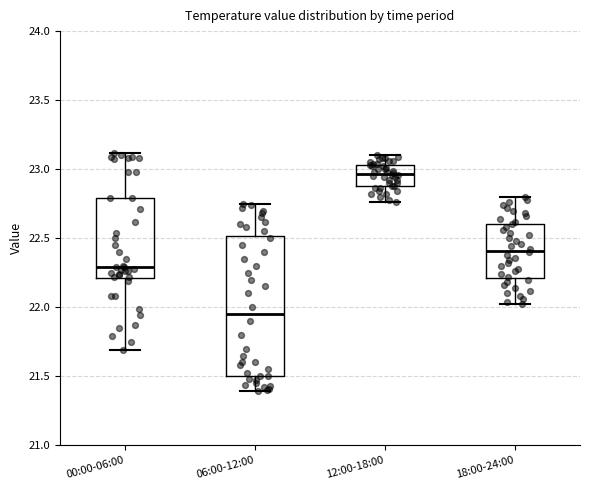

Reading left to right, transcribe this box plot: for each box, give where its median line is, the range the box spans, and where its two whiskers end, as read against the y-axis. The values are not printed on the chart, so give them approximately, as read against the axis.

00:00-06:00: median 22.30, box 22.20 to 22.80, whiskers 21.70 to 23.10
06:00-12:00: median 21.95, box 21.50 to 22.50, whiskers 21.40 to 22.75
12:00-18:00: median 22.95, box 22.90 to 23.05, whiskers 22.75 to 23.10
18:00-24:00: median 22.40, box 22.20 to 22.60, whiskers 22.00 to 22.80